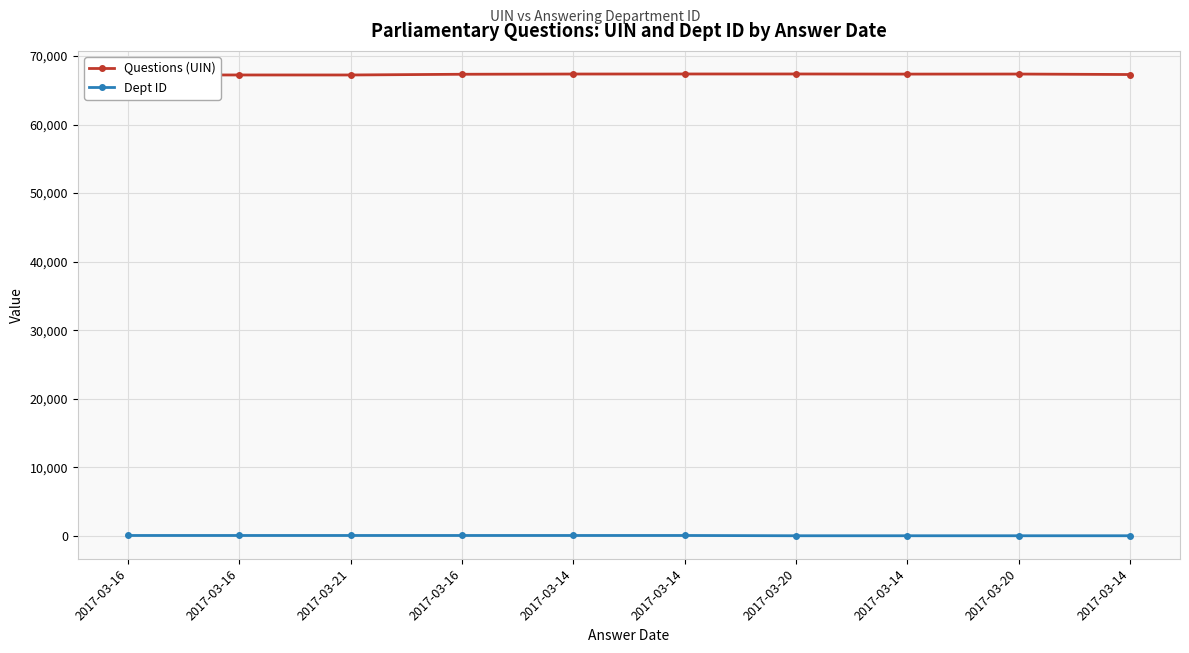

How many values in the Dept ID series are below 53?

4